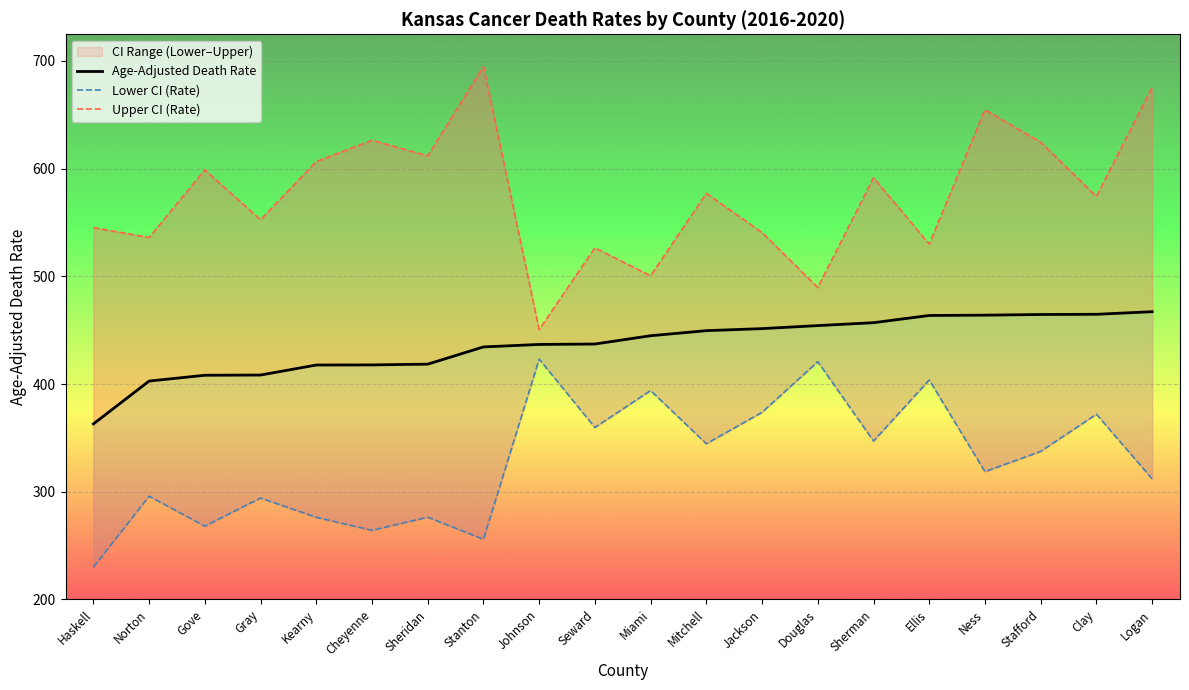

At which category does the chart reach its minimum across all series?

Haskell